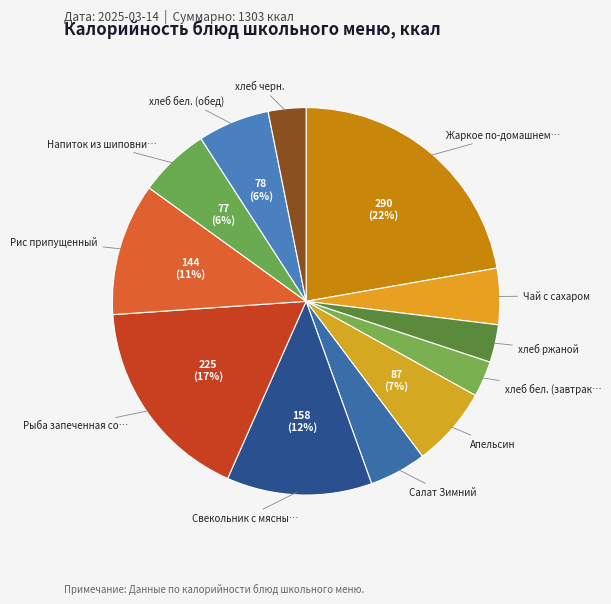

To the nearest percent, what is the difference between the largest and smallest slice percentages?

19%